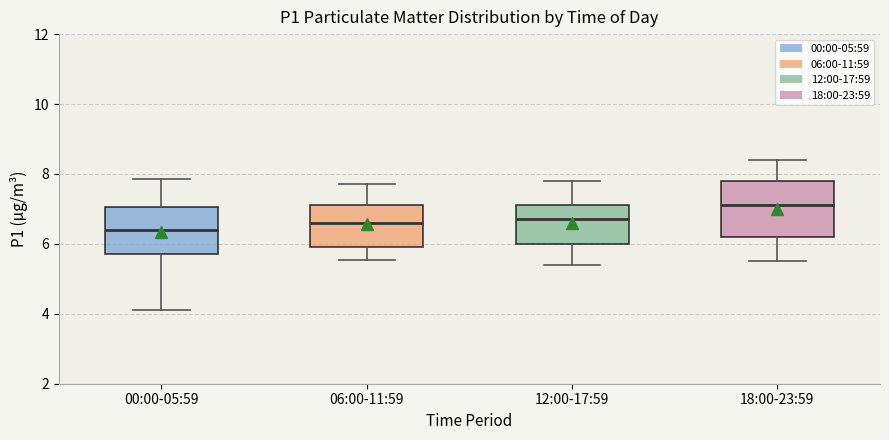

Reading left to right, transcribe this box plot: for each box, give where its median line is, the range the box spans, and where its two whiskers end, as read against the y-axis. The values are not printed on the chart, so give them approximately, as read against the axis.

00:00-05:59: median 6.4, box 5.8 to 7.0, whiskers 4.2 to 7.8
06:00-11:59: median 6.6, box 6.0 to 7.2, whiskers 5.6 to 7.8
12:00-17:59: median 6.8, box 6.0 to 7.2, whiskers 5.4 to 7.8
18:00-23:59: median 7.2, box 6.2 to 7.8, whiskers 5.6 to 8.4